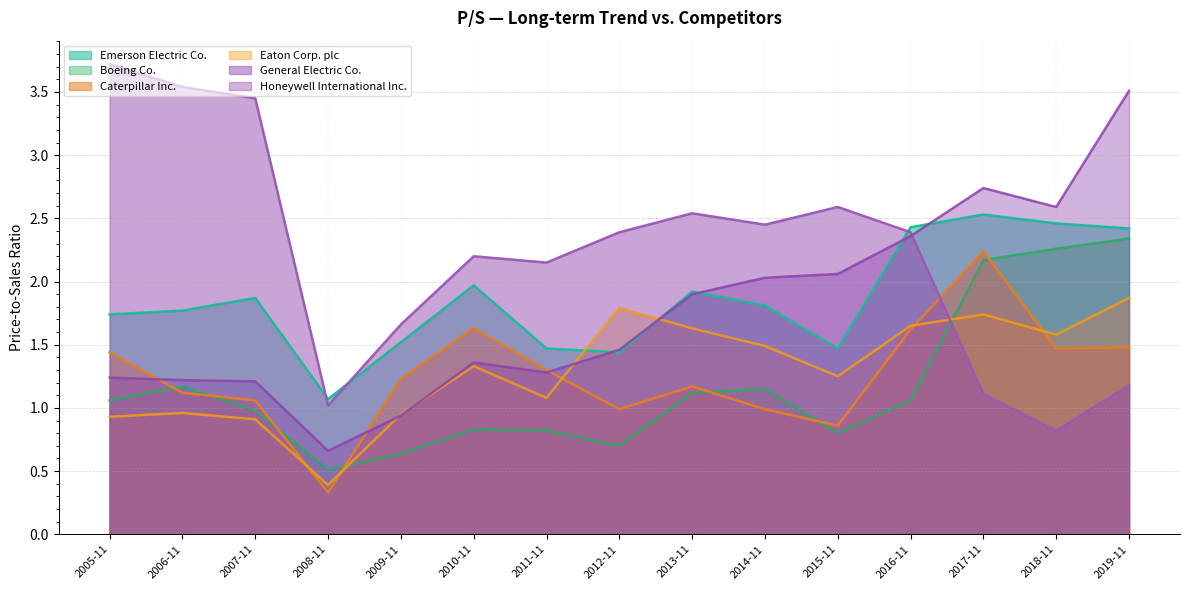

True or false: Emerson Electric Co. has more than 1 interior local peaks.

True